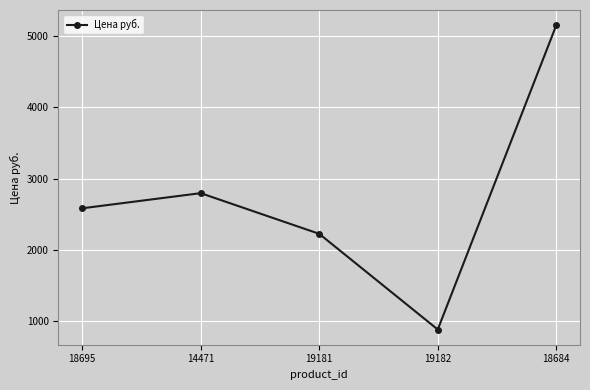

What is the change in value from 14471 to 19181?

-571.2